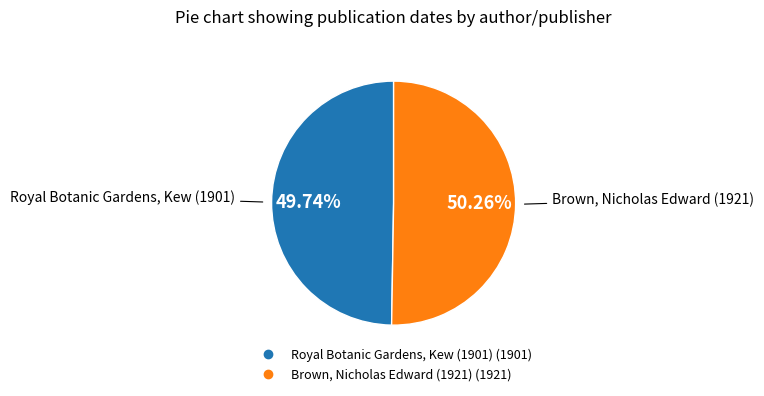

How many slices are in this pie chart?

2